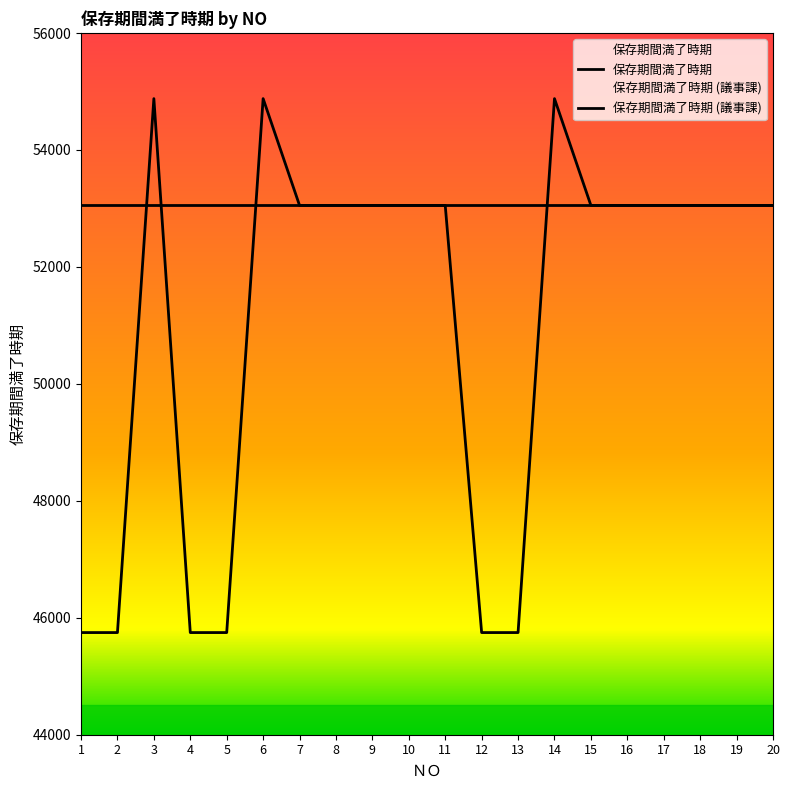

Which has a higher value, 17 or 15?

17